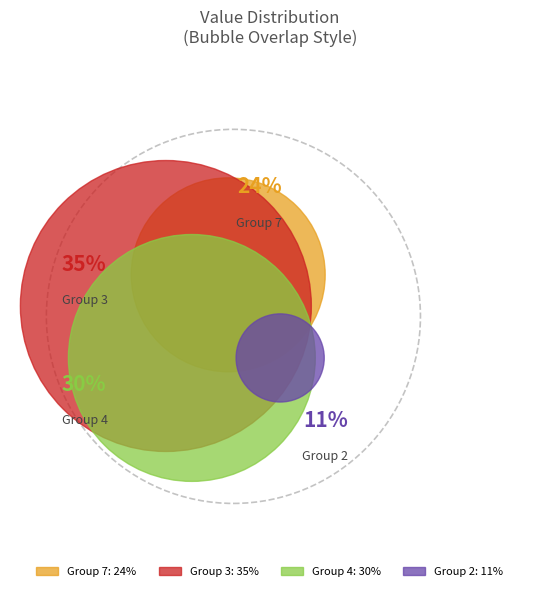

Which category has the biggest portion of the pie?

3